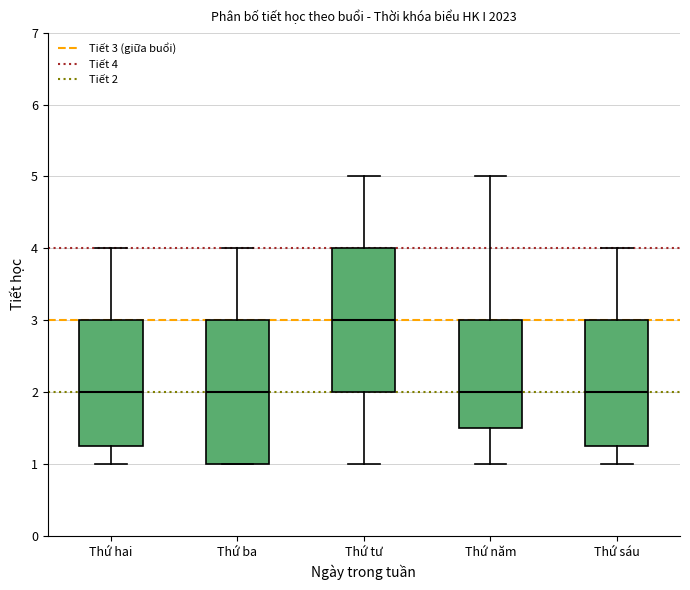

Reading left to right, read every box against the y-axis: the position of its median line, the range the box covers, and the ends of its whiskers. The values are not printed on the chart, so give them approximately, as read against the axis.

Thứ hai: median 2.0, box 1.3 to 3.0, whiskers 1.0 to 4.0
Thứ ba: median 2.0, box 1.0 to 3.0, whiskers 1.0 to 4.0
Thứ tư: median 3.0, box 2.0 to 4.0, whiskers 1.0 to 5.0
Thứ năm: median 2.0, box 1.5 to 3.0, whiskers 1.0 to 5.0
Thứ sáu: median 2.0, box 1.3 to 3.0, whiskers 1.0 to 4.0